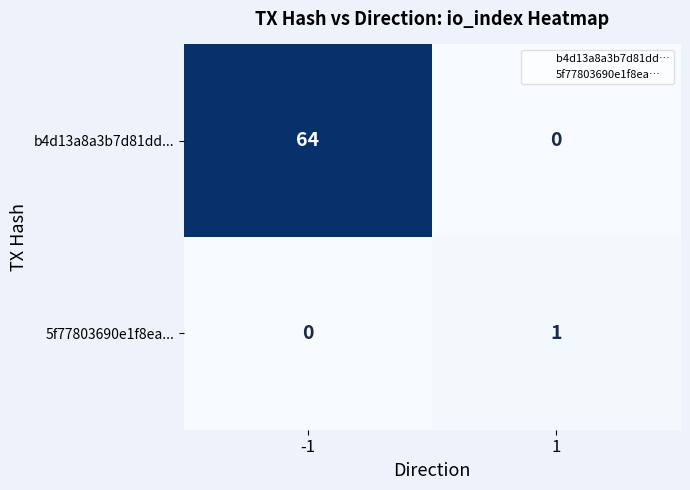

List the series in order of their overall mean, highest first.

b4d13a8a3b7d81dd..., 5f77803690e1f8ea...